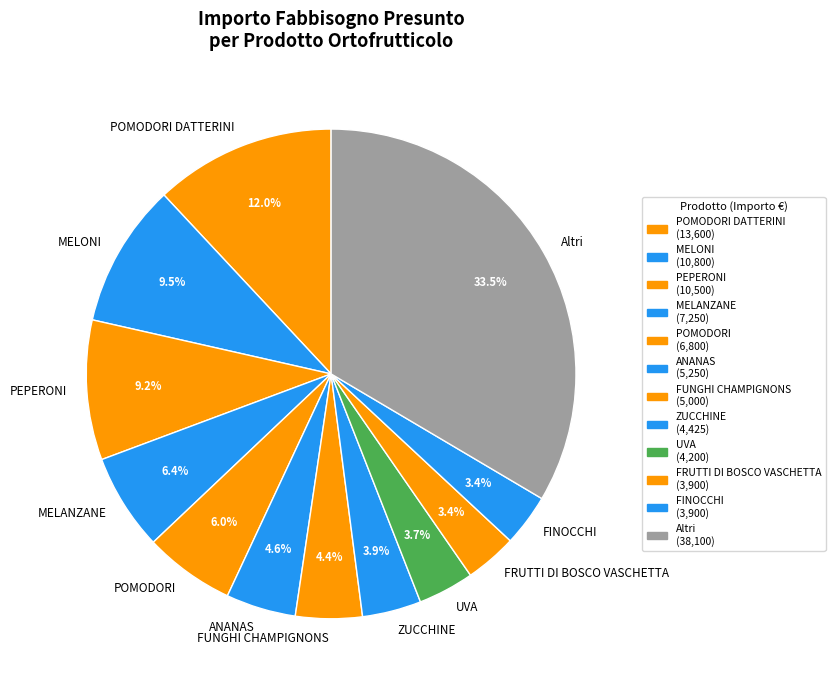

What is the ratio of the value at FUNGHI CHAMPIGNONS to the value at FRUTTI DI BOSCO VASCHETTA?

1.3